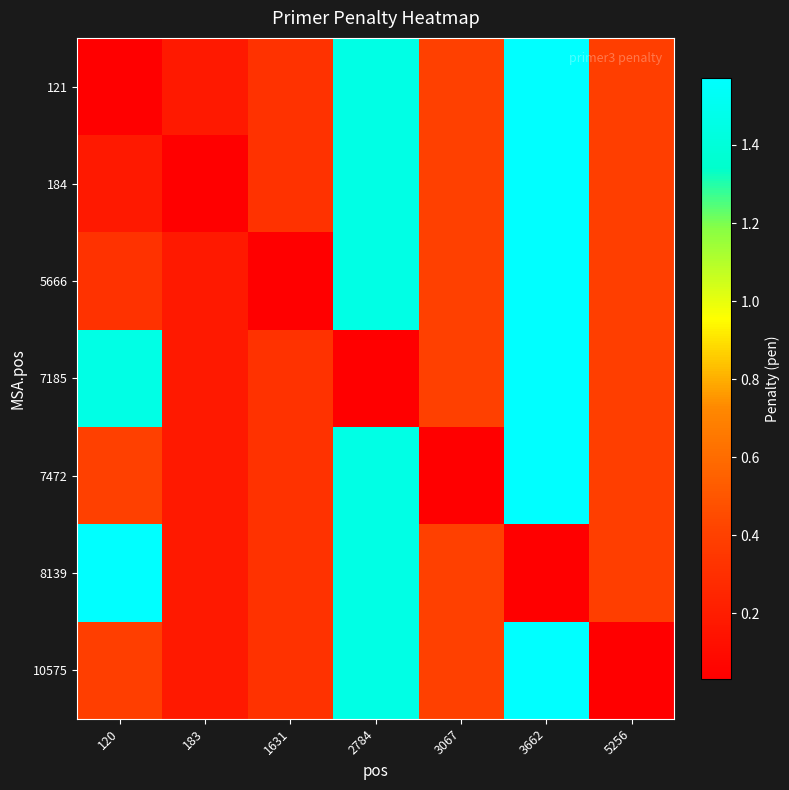

Which series has the widest spread of values?

121